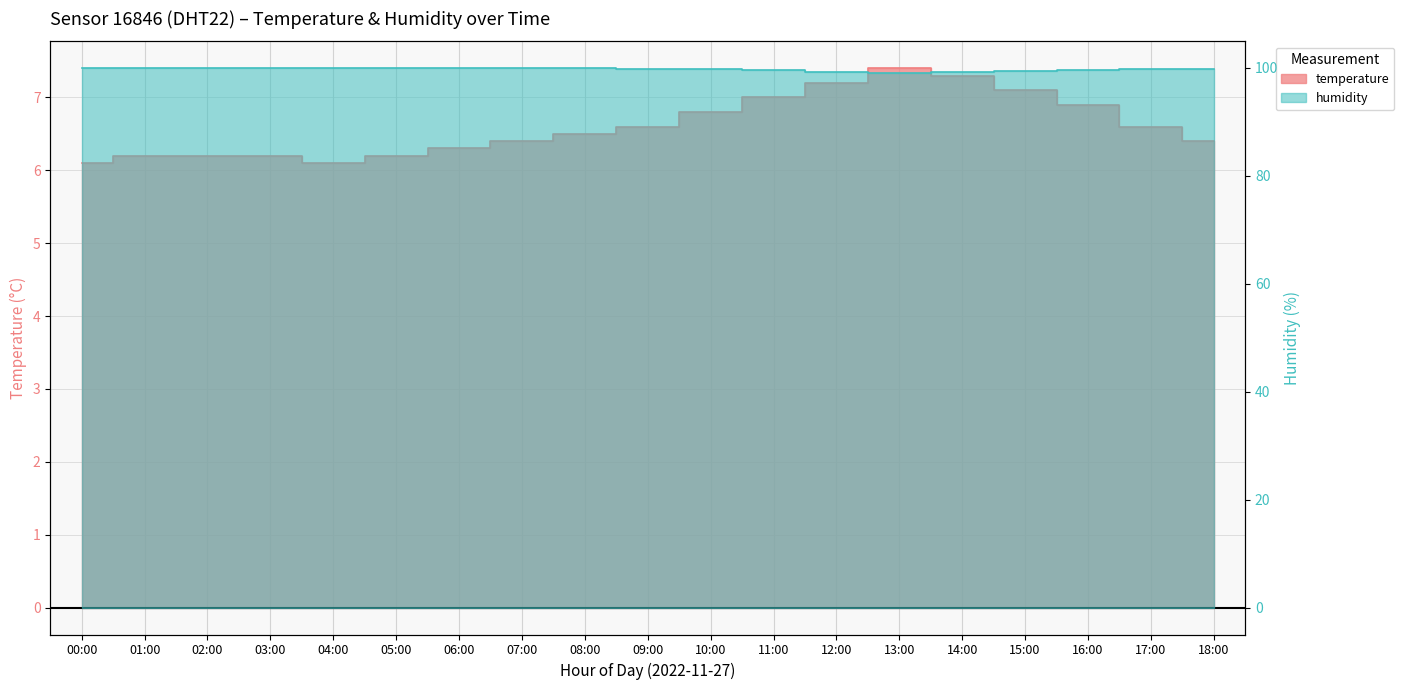

What is the label of the 19th point from the left?

18:00